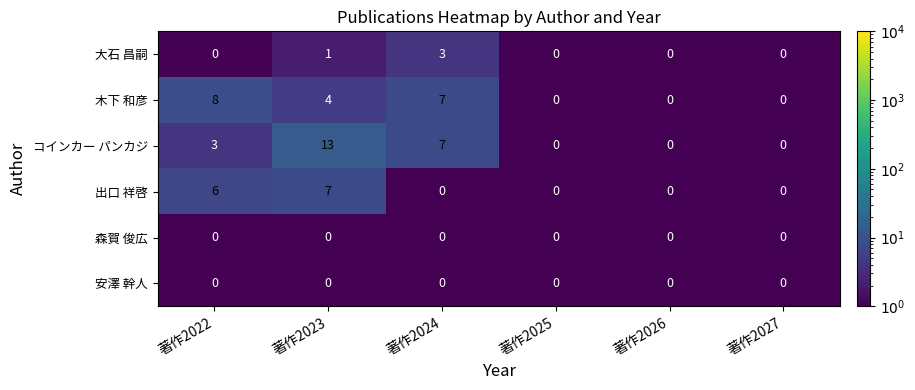

Count the number of data series in this chart.

6